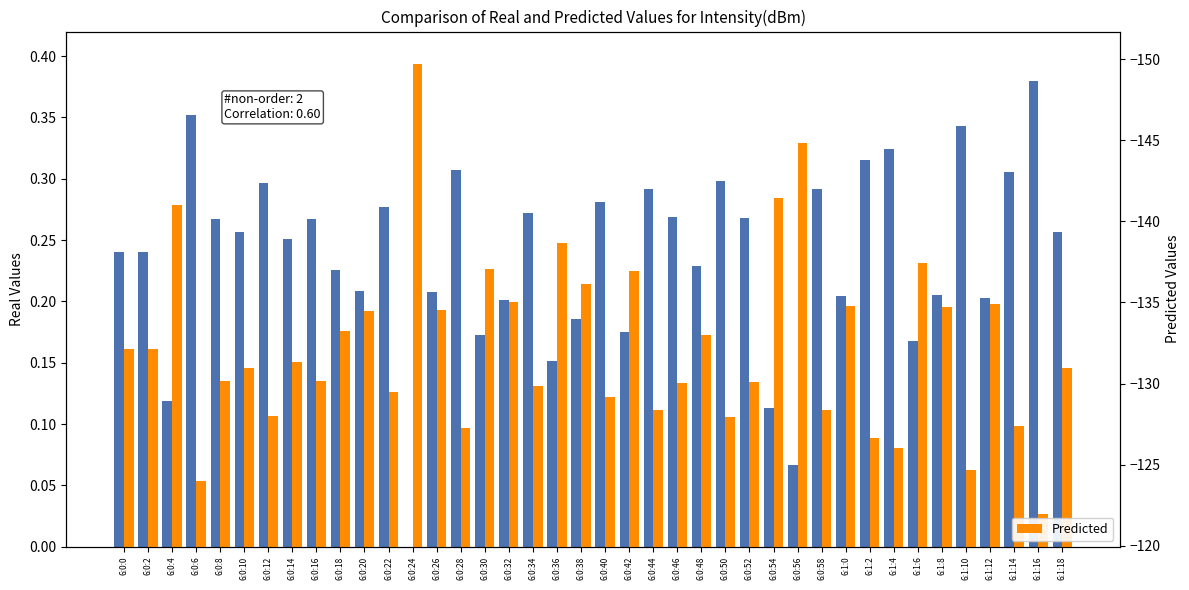

Which series has the largest total across all categories?

Real